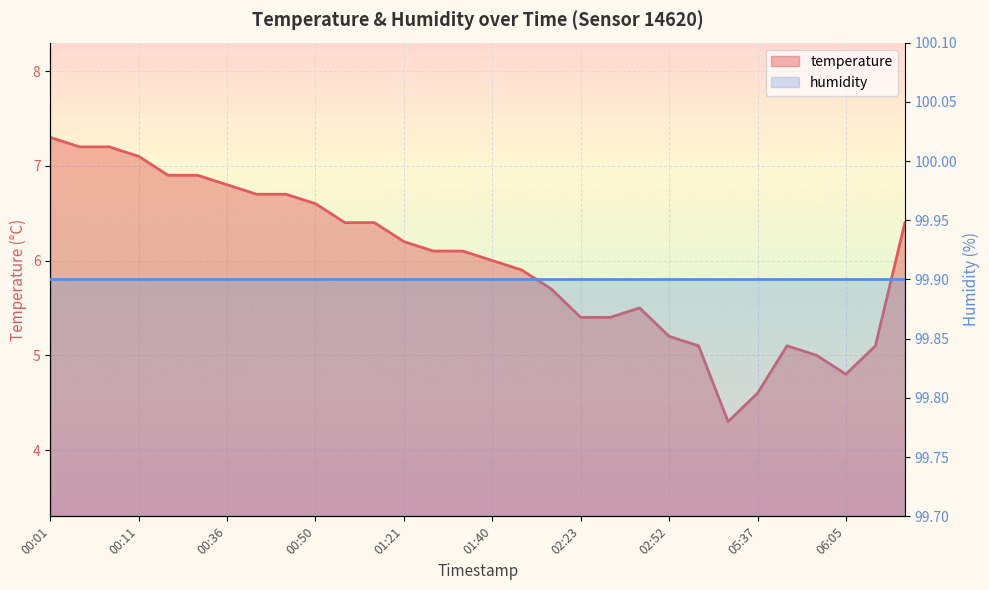

What is the change in value from 00:55 to 01:52?

-0.5